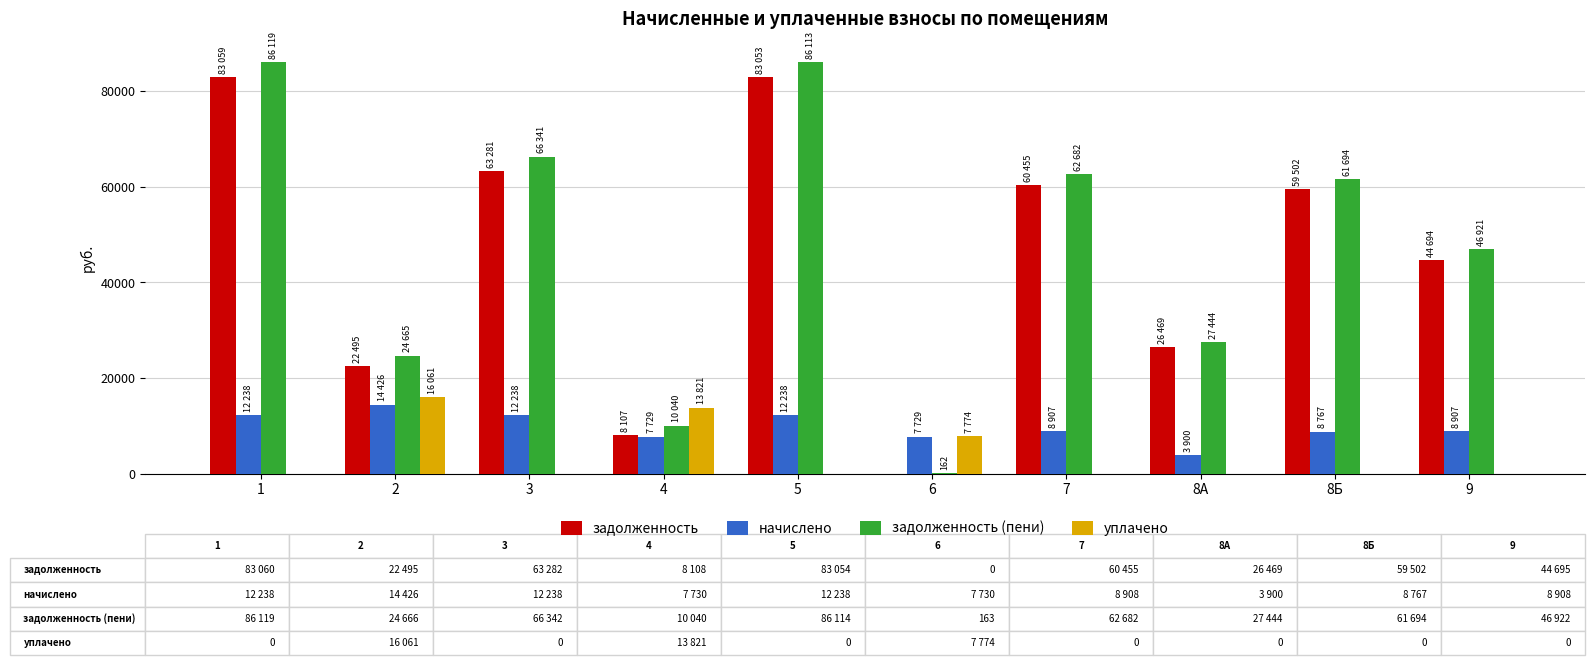

True or false: начислено has a value of 2952.8 at 5.

False